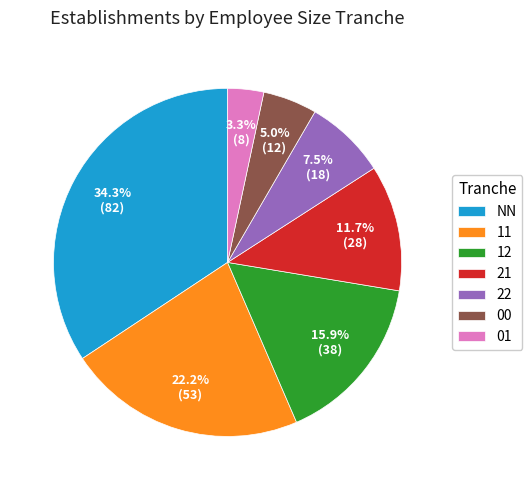

Rank the categories by value from lowest to highest.

01, 00, 22, 21, 12, 11, NN